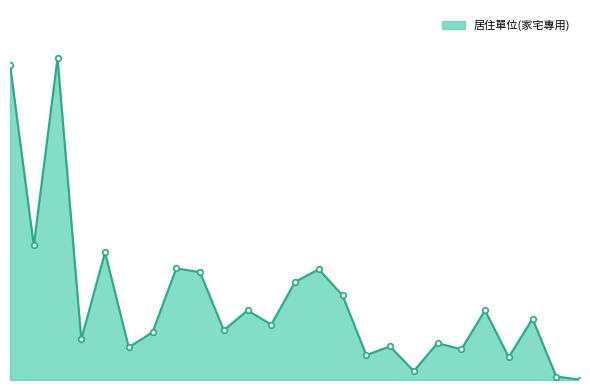

Rank the categories by value from highest to lowest.

臺北縣, 臺北市, 高雄市, 桃園縣, 臺中縣, 高雄縣, 彰化縣, 臺南縣, 屏東縣, 臺中市, 雲林縣, 臺南市, 嘉義縣, 南投縣, 苗栗縣, 宜蘭縣, 基隆市, 花蓮縣, 新竹縣, 新竹市, 臺東縣, 嘉義市, 澎湖縣, 金門縣, 連江縣